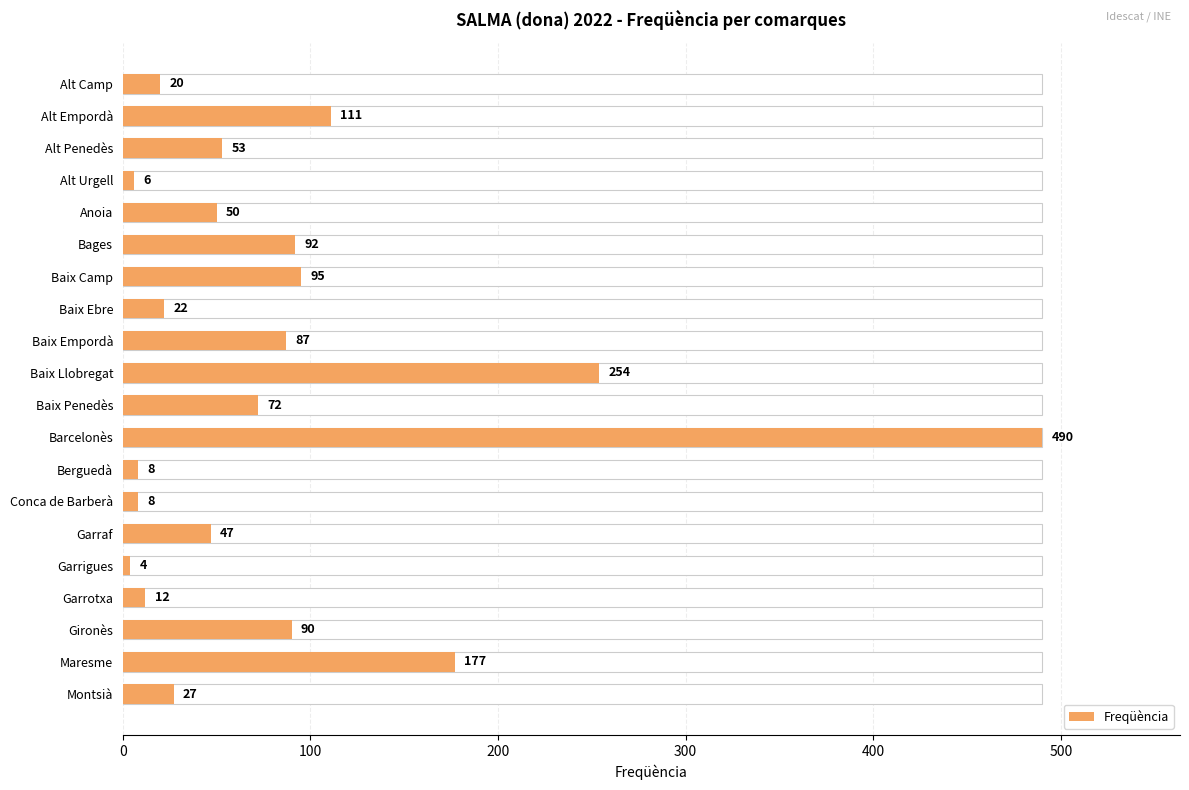

The value at Berguedà is 13. True or false?

False